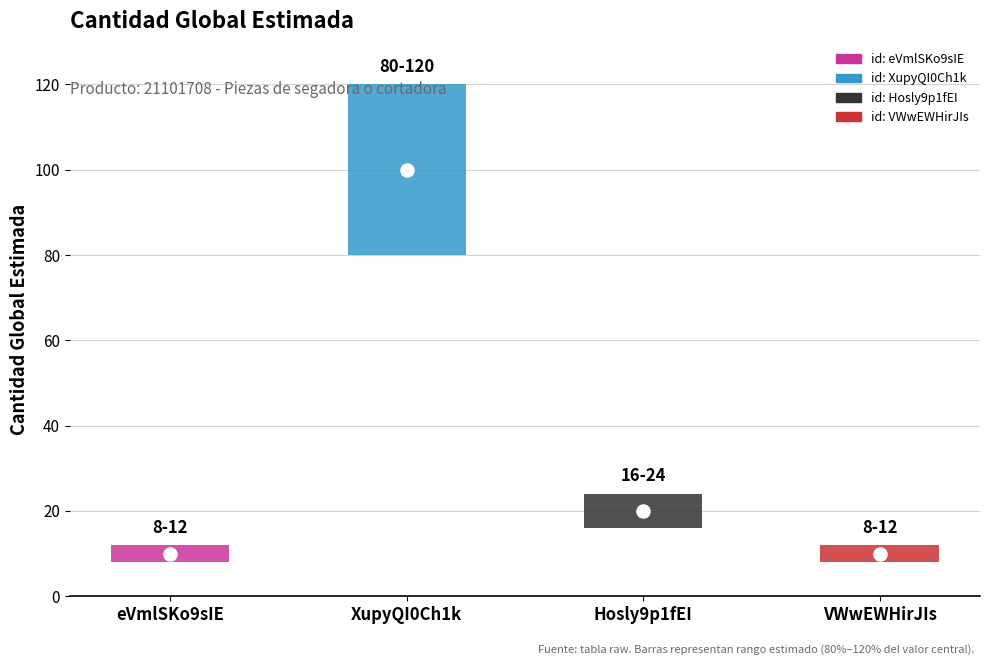

What is the ratio of the value at eVmlSKo9sIE to the value at VWwEWHirJIs?

1.0